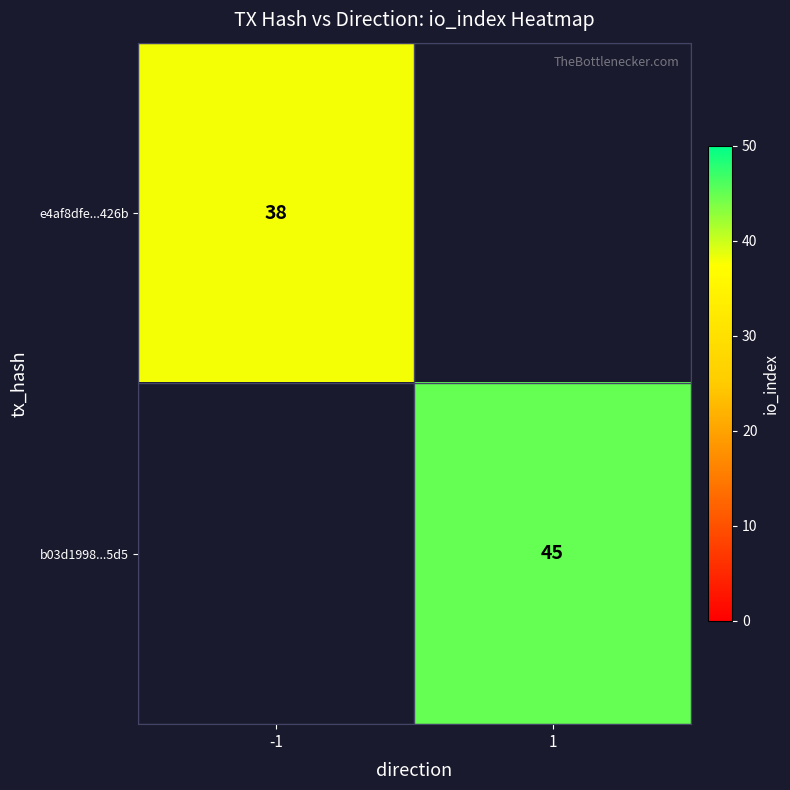

Is it true that b03d1998...5d5 equals 75 at 1?

False